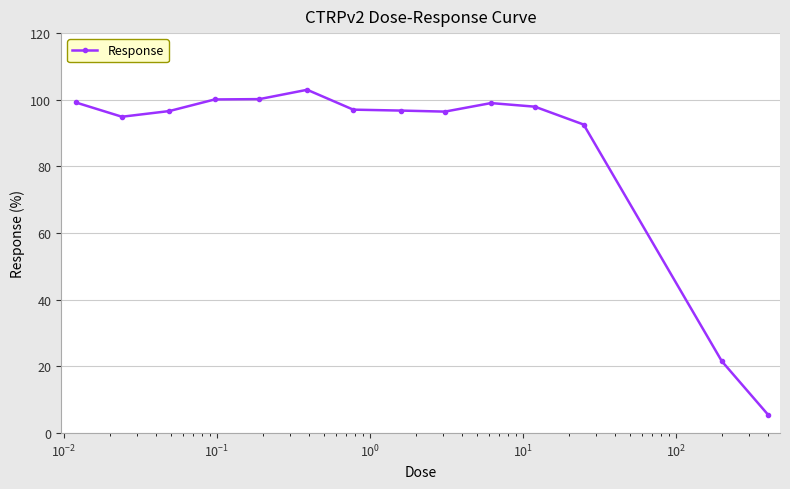

What is the greatest value displayed?

103.0